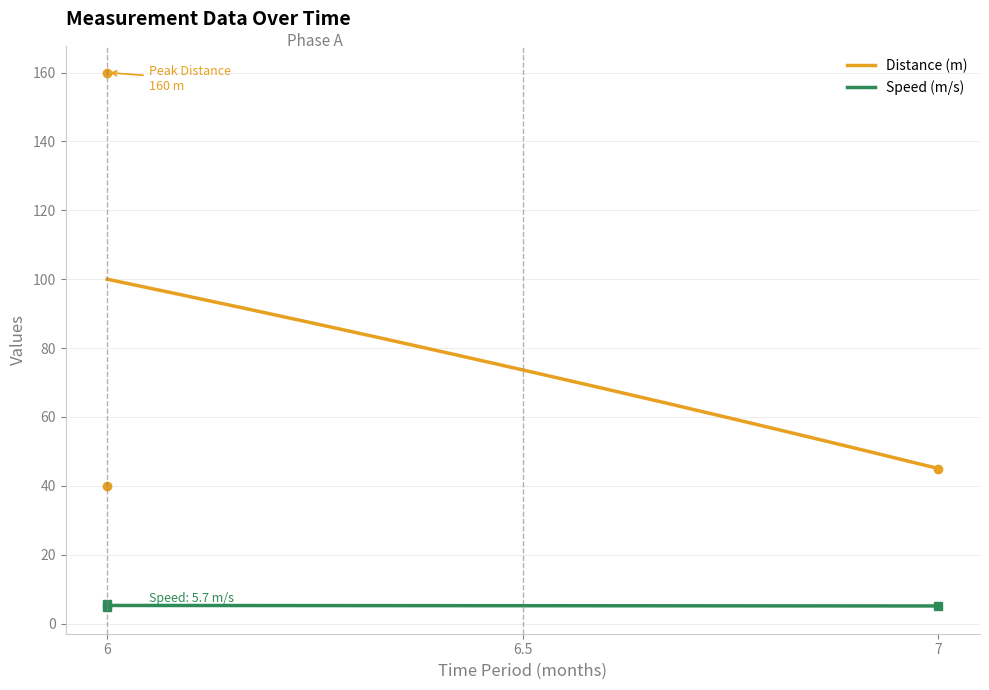

The value of Speed (m/s) at 6 is 6.8. True or false?

False